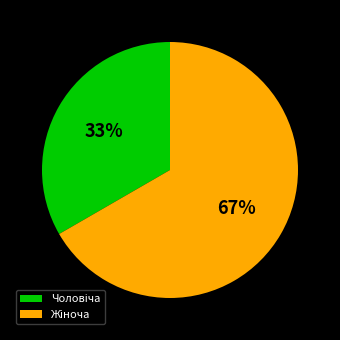

Does any single category account for the majority?

Yes